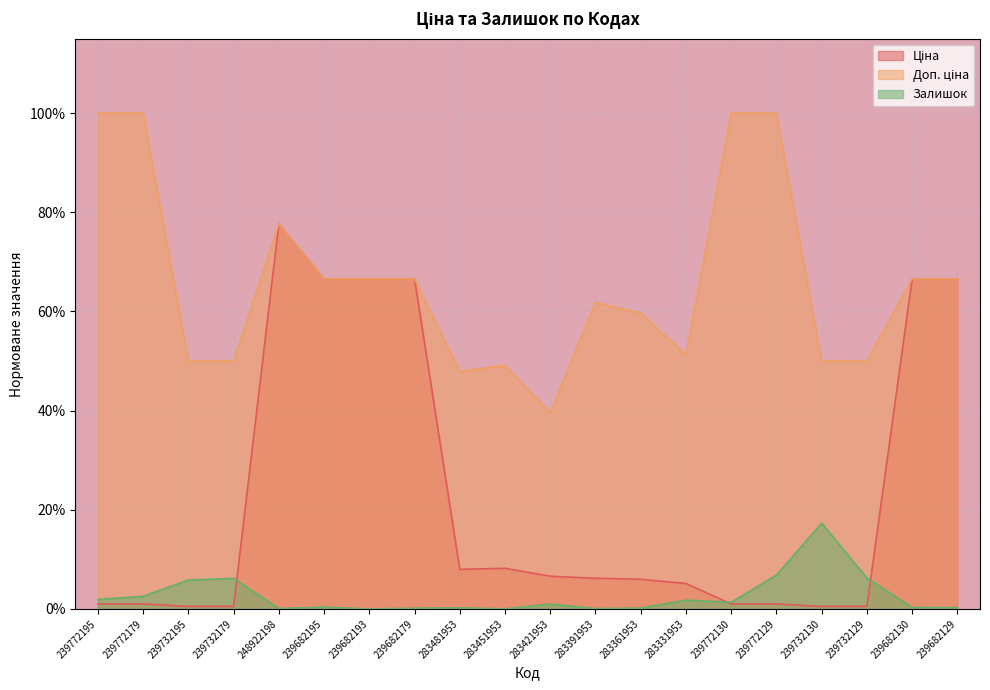

Which category has the lowest value across all series?

239682193